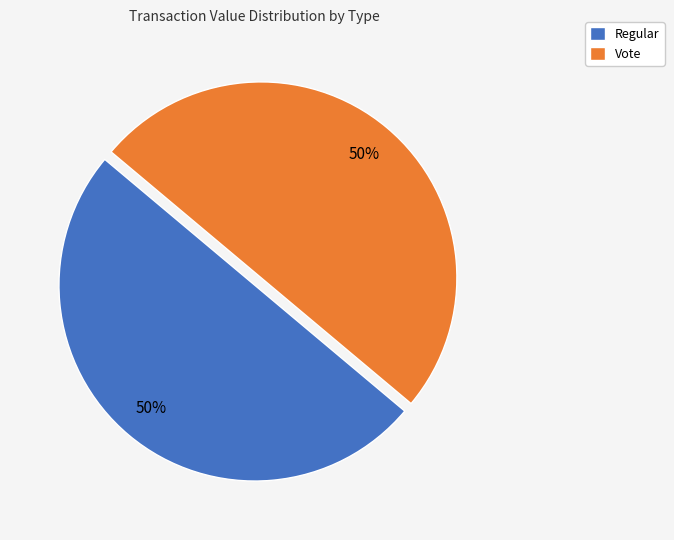

Approximately how many times larger is the value at Vote compared to Regular?

1.0